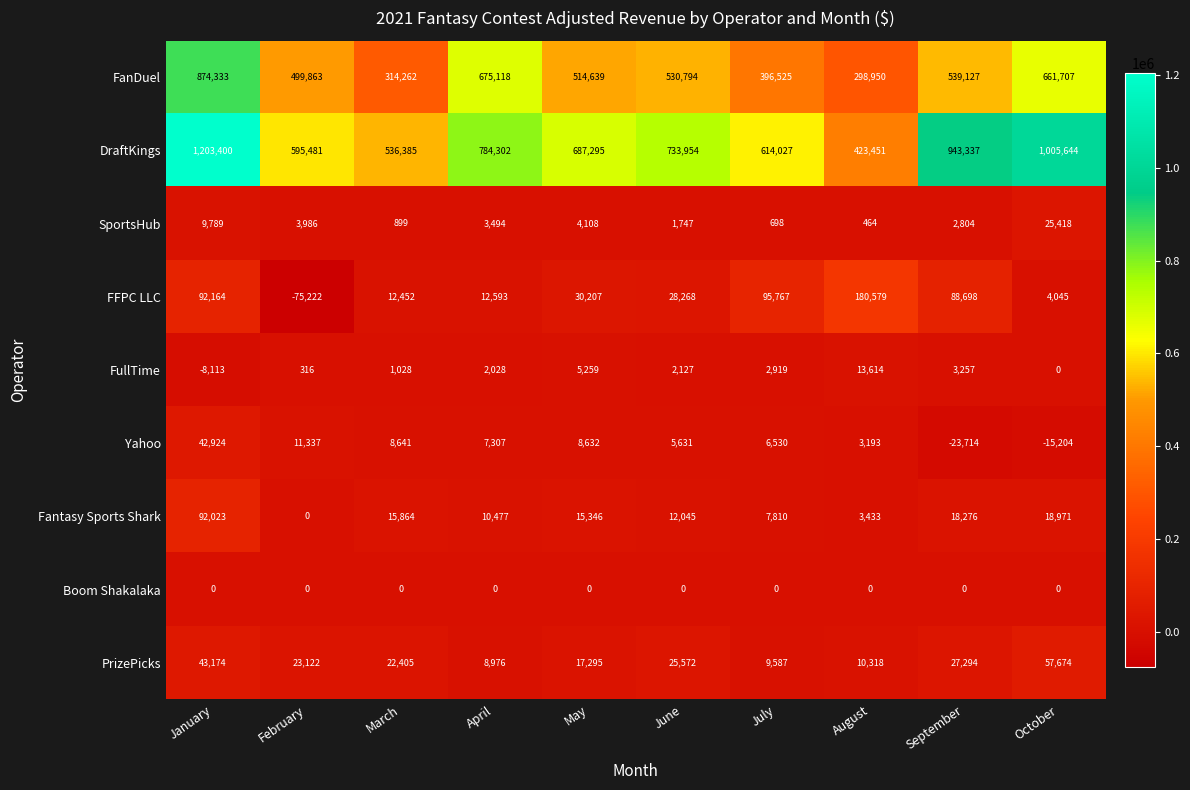

How many data points in FFPC LLC are less than 30207?

5